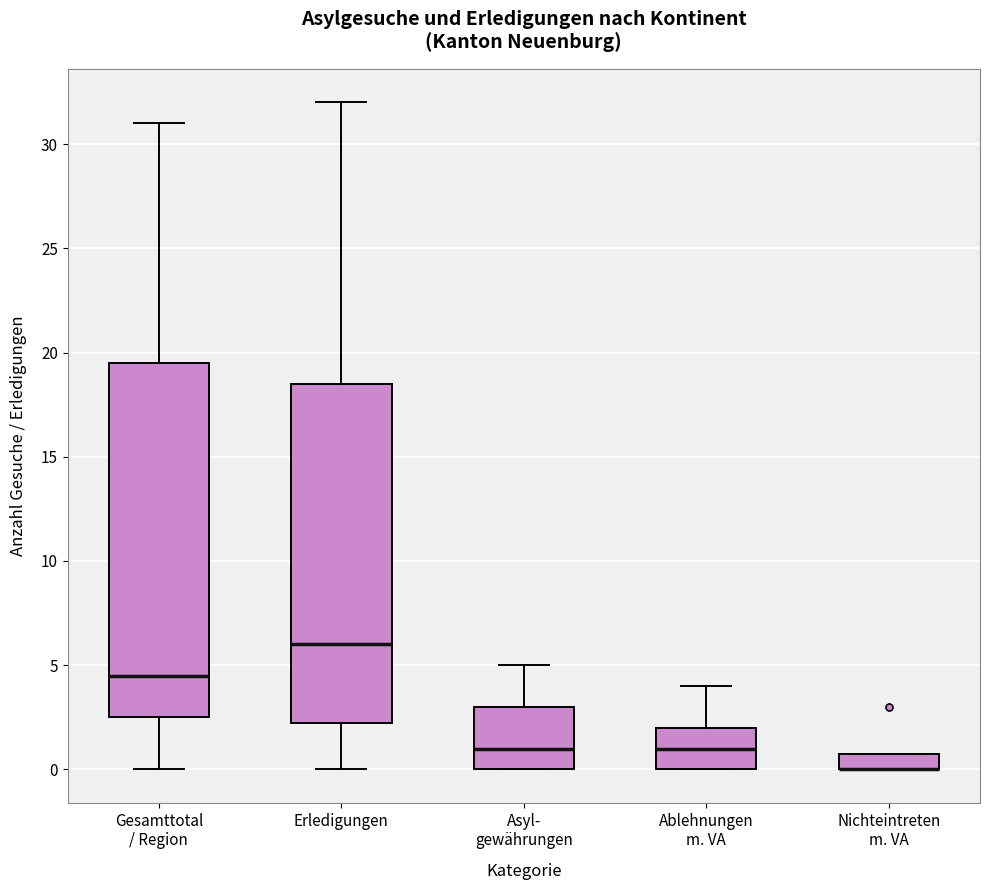

Reading left to right, transcribe this box plot: for each box, give where its median line is, the range the box spans, and where its two whiskers end, as read against the y-axis. The values are not printed on the chart, so give them approximately, as read against the axis.

Gesamttotal / Region: median 4.5, box 2.5 to 19.5, whiskers 0.0 to 31.0
Erledigungen: median 6.0, box 2.5 to 18.5, whiskers 0.0 to 32.0
Asyl- gewährungen: median 1.0, box 0.0 to 3.0, whiskers 0.0 to 5.0
Ablehnungen m. VA: median 1.0, box 0.0 to 2.0, whiskers 0.0 to 4.0
Nichteintreten m. VA: median 0.0 (drawn on the box's lower edge), box 0.0 to 1.0, whiskers 0.0 to 1.0